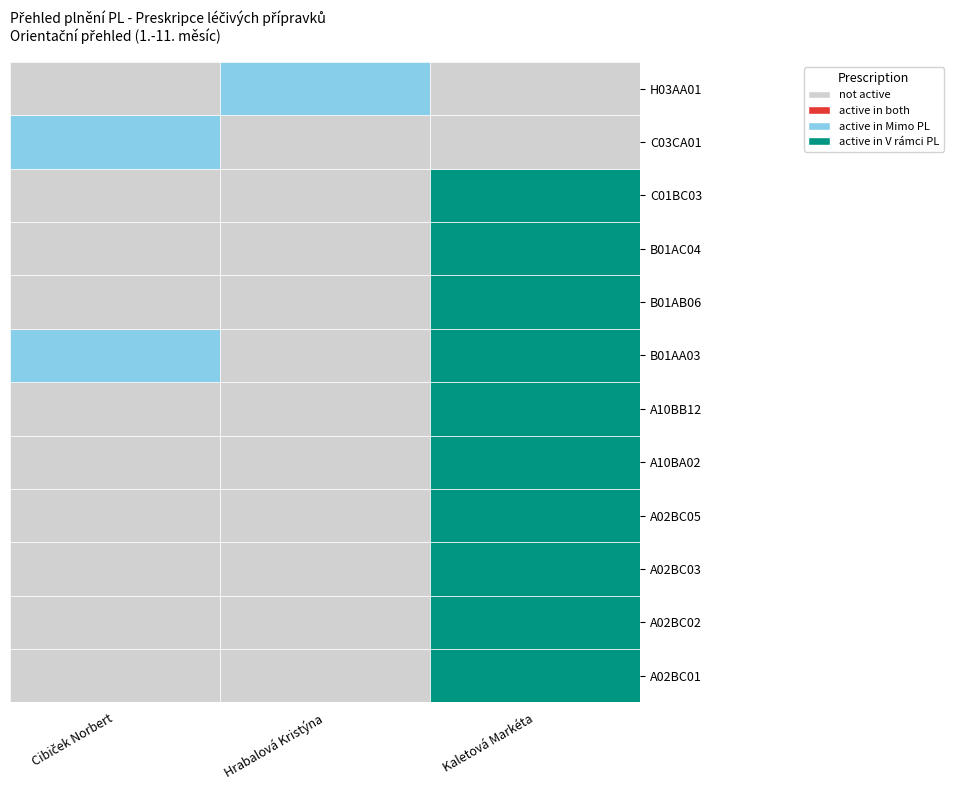

What is the spread (max minus min) of values at A10BA02?

1